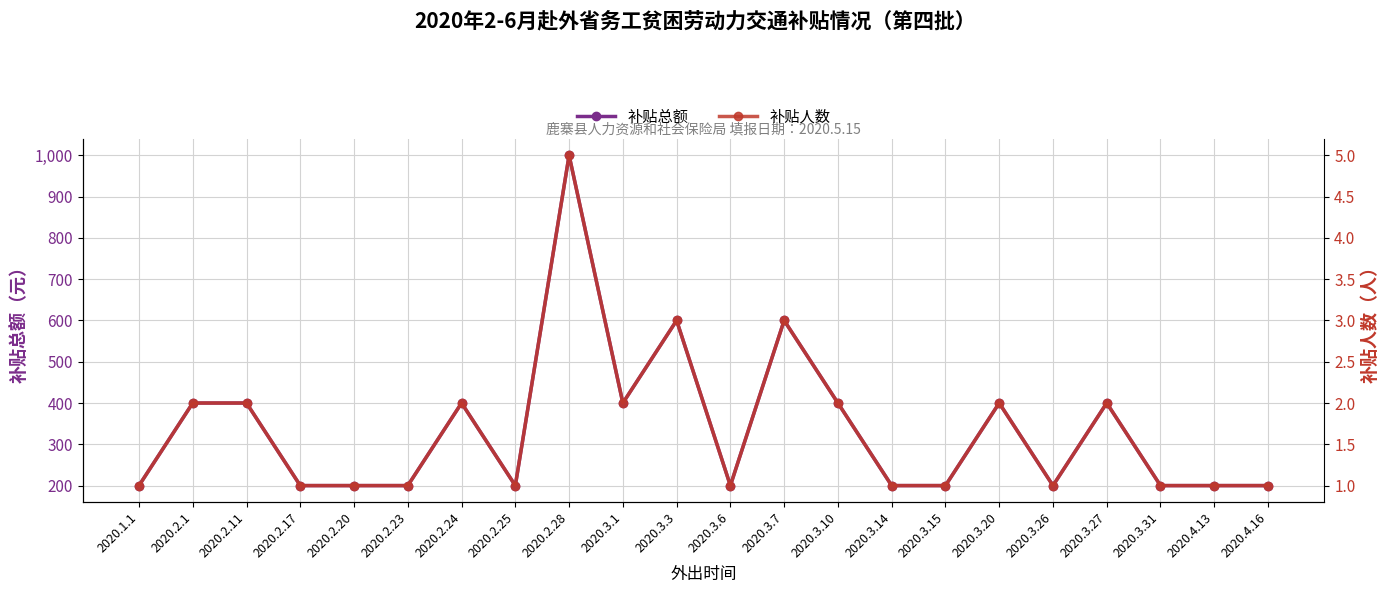

What is the value of the 补贴人数 point at the 11th from the left?

3